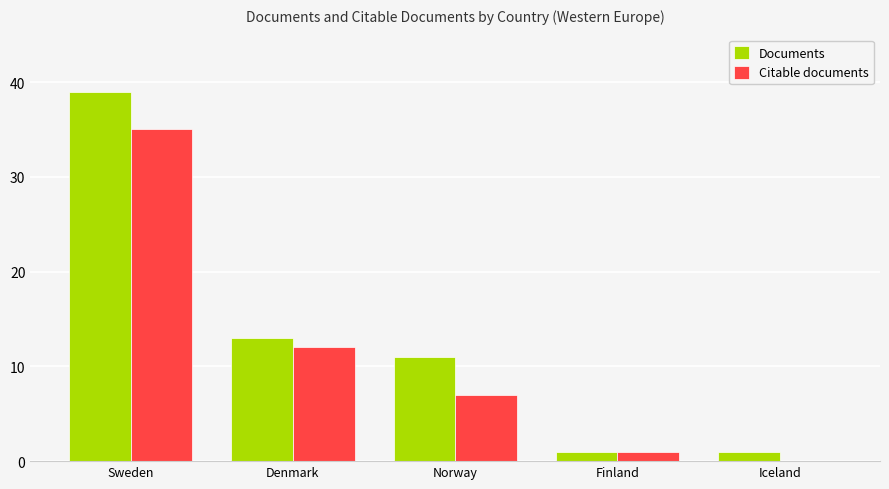

Is the value of Citable documents at Iceland greater than the value of Documents at Finland?

No